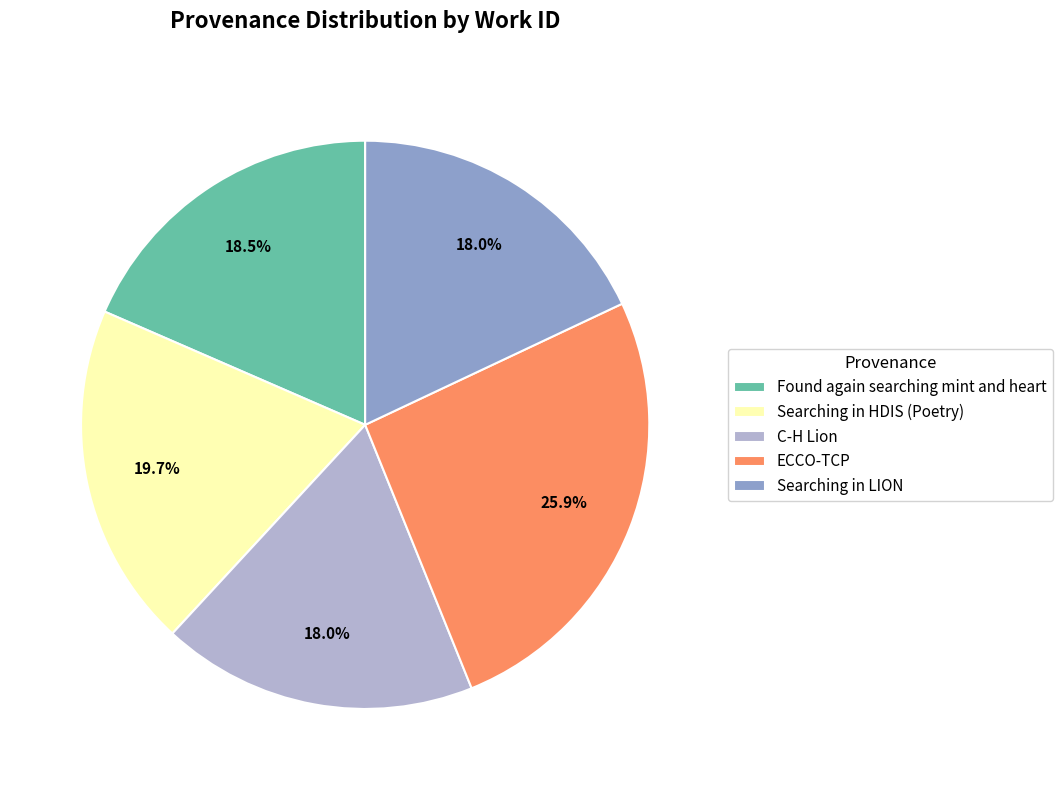

Which has a higher value, ECCO-TCP or C-H Lion?

ECCO-TCP